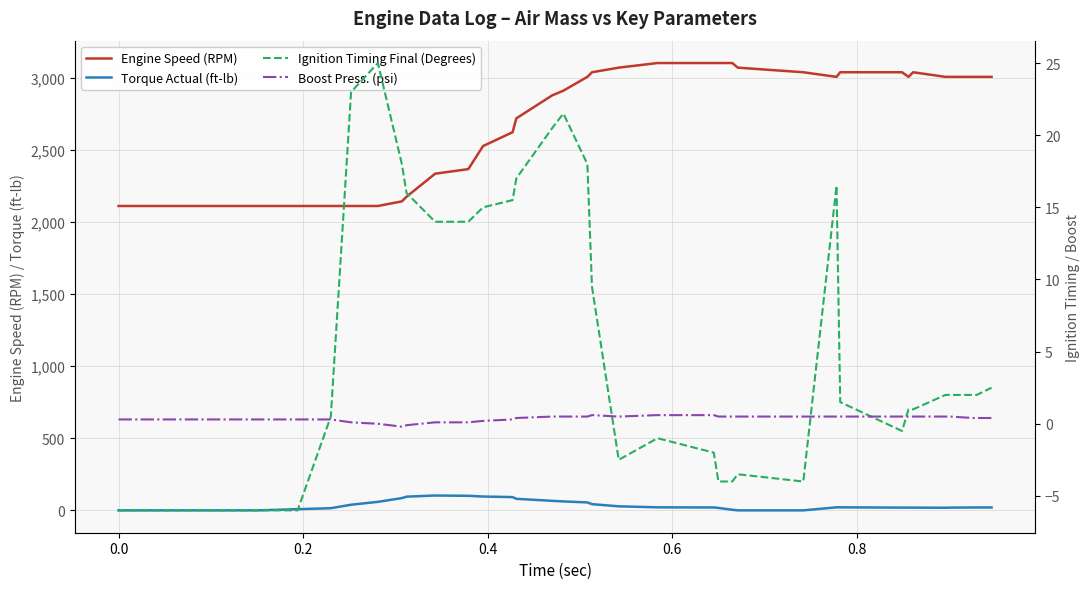

List the series in order of their peak value, lowest first.

Boost Press. (psi), Ignition Timing Final (Degrees), Torque Actual (ft-lb), Engine Speed (RPM)